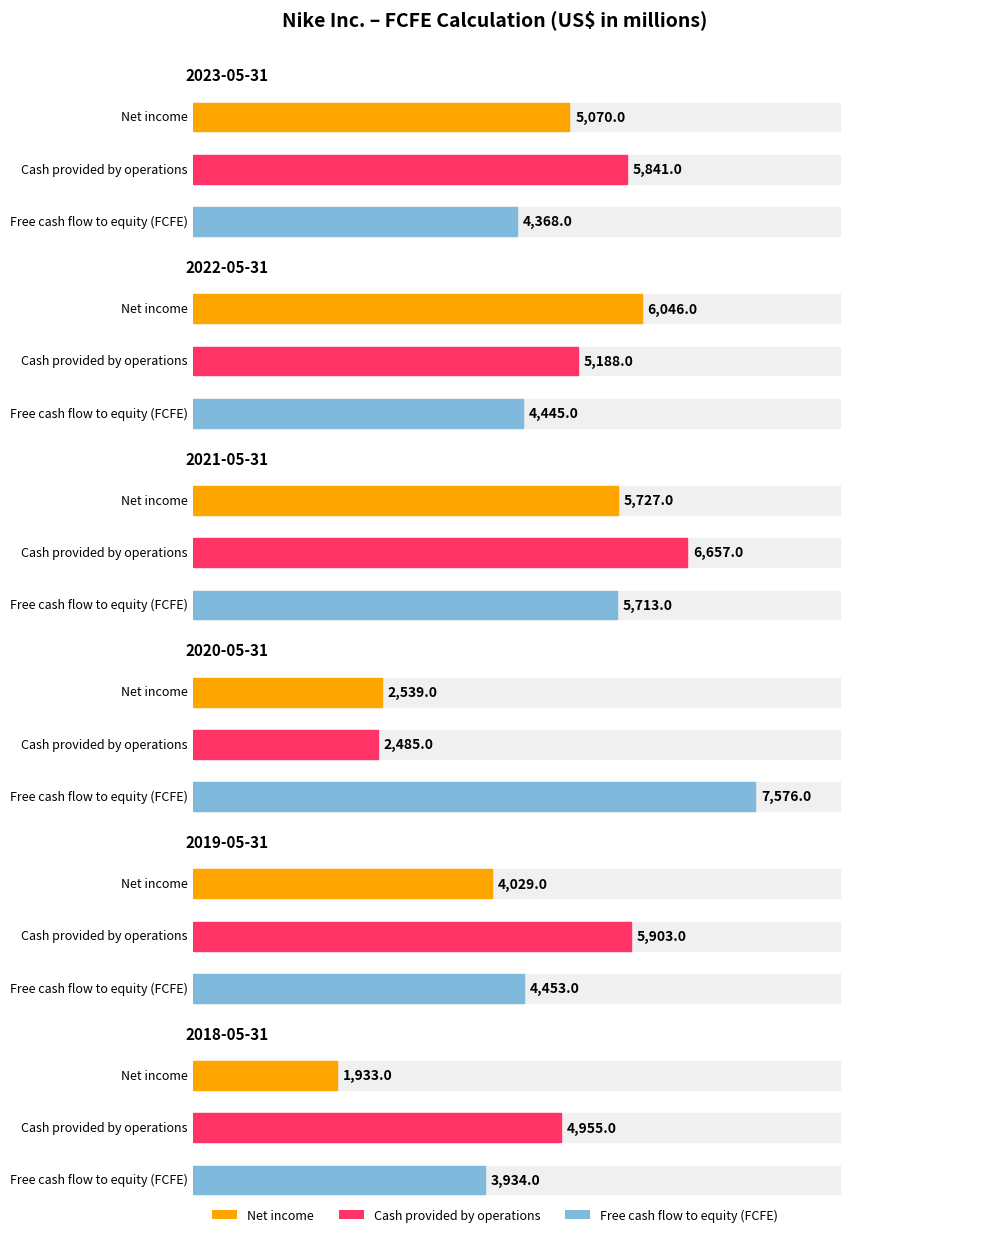

The value of Free cash flow to equity (FCFE) at 2022-05-31 is 5935. True or false?

False